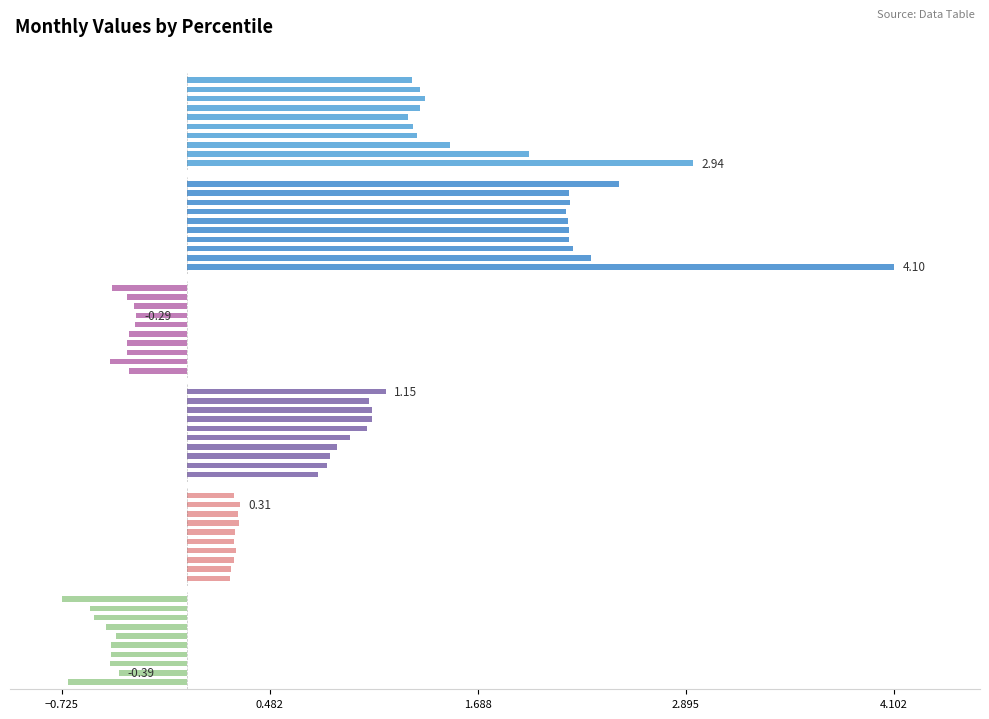

What are all the series names shown in the legend?

Jan, Feb, Mar, Apr, May, Jun